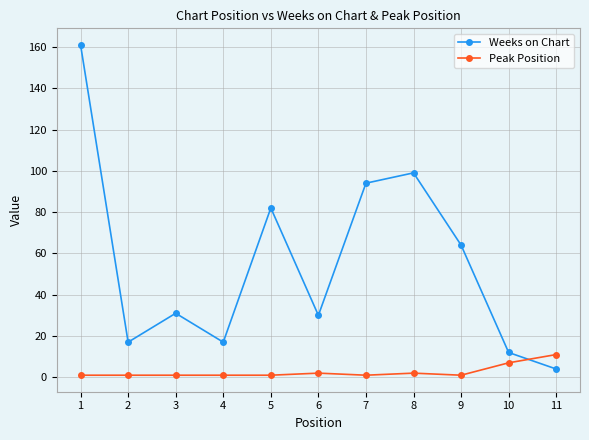

What are all the series names shown in the legend?

Weeks on Chart, Peak Position